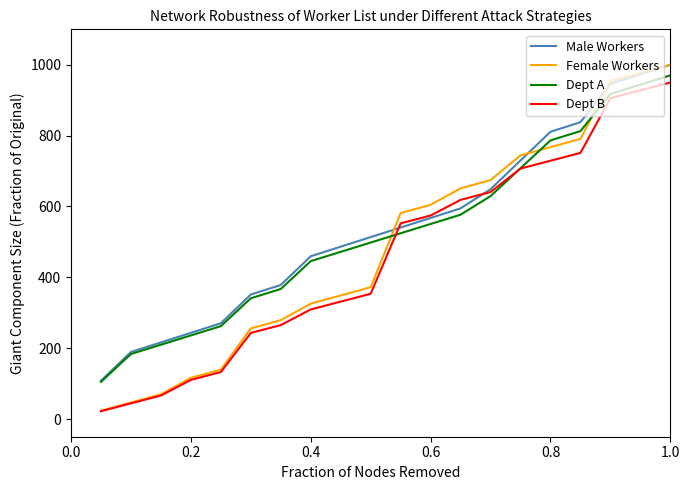

Which series has the largest range (max minus min)?

Female Workers